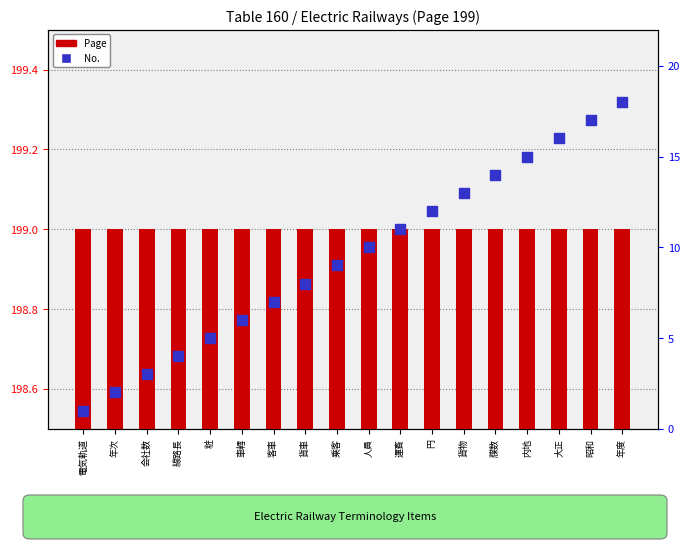

At which category is the sum across all series the highest?

年度